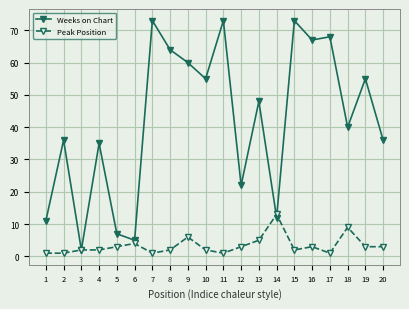

What is the value of the Weeks on Chart point at the 6th from the left?

5